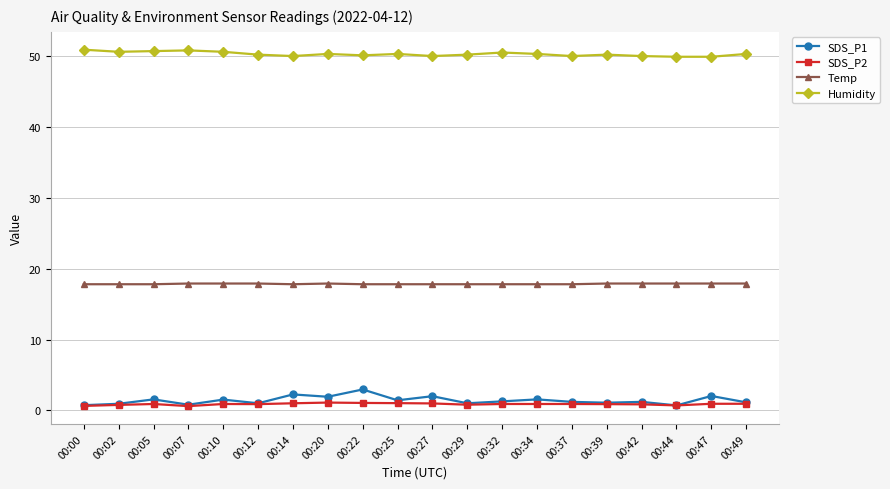

Which series has the widest spread of values?

SDS_P1